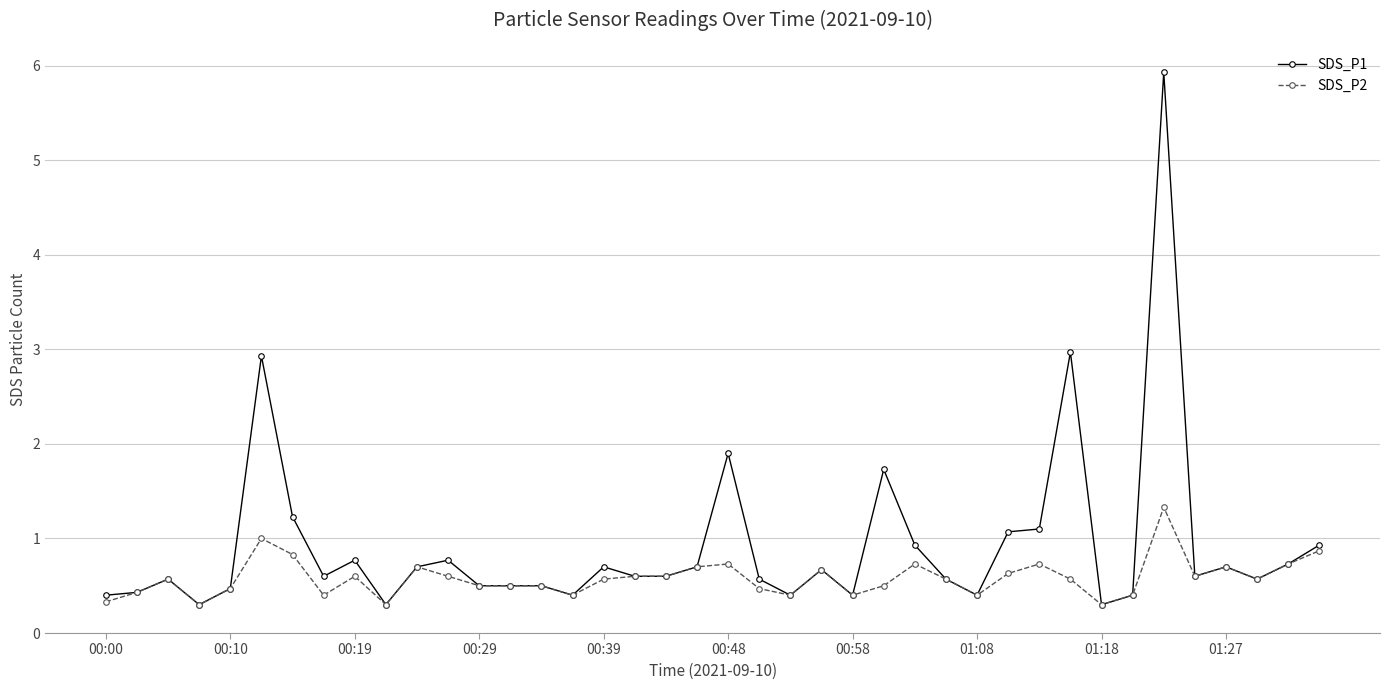

Which series has the largest total across all categories?

SDS_P1